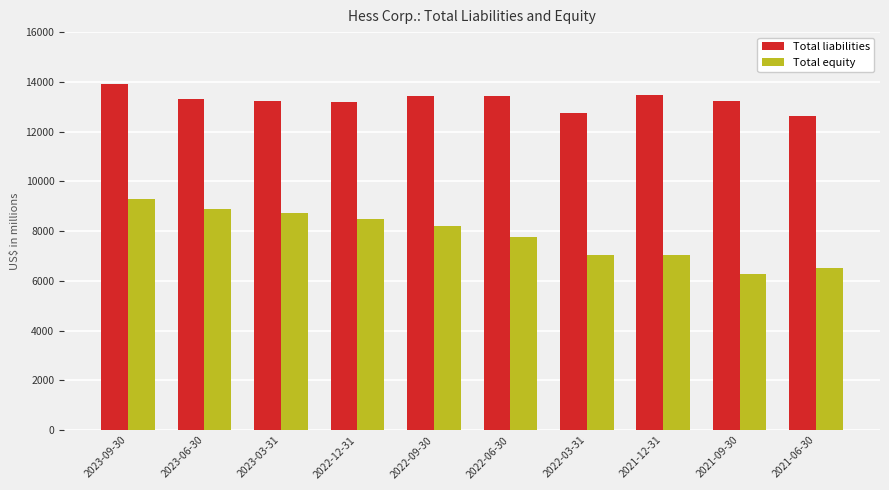

What is the difference between the second highest and second lowest values in the Total equity series?

2370